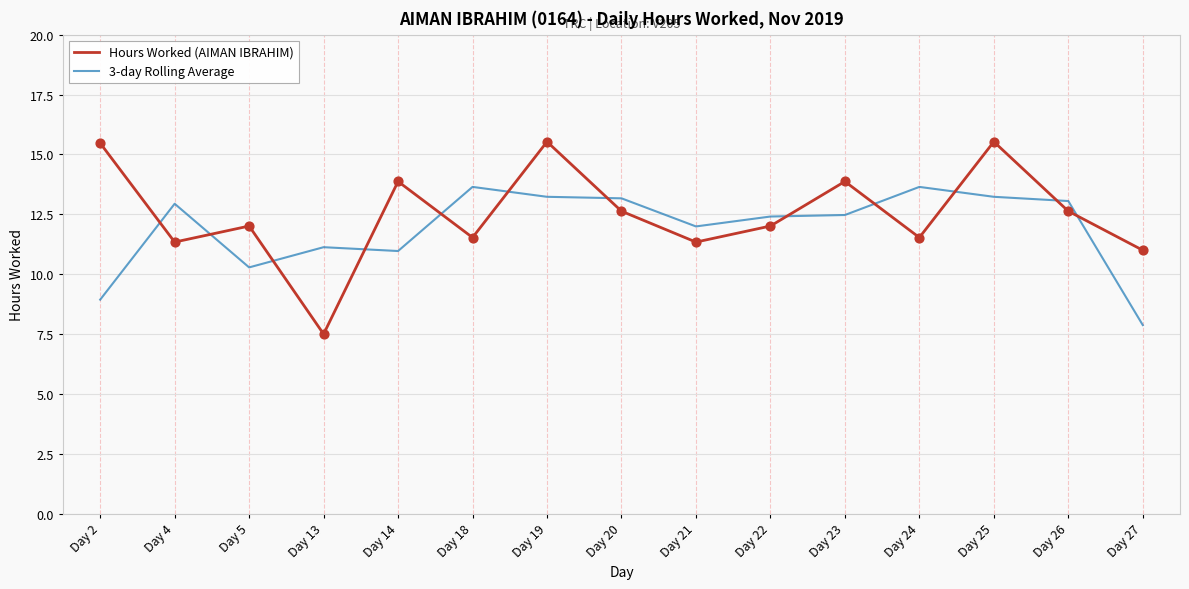

At how many categories does at least one series exceed 10?

15